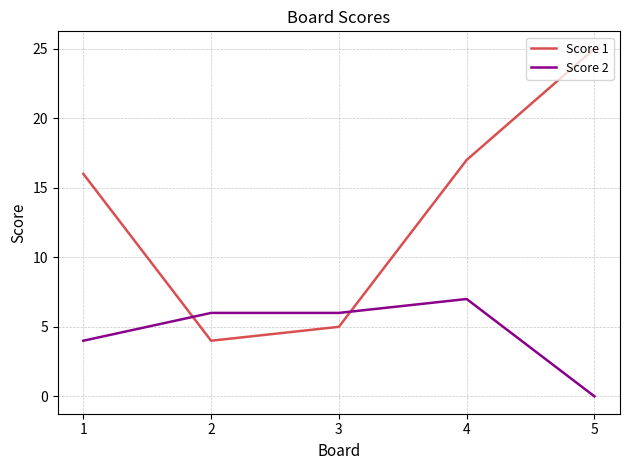

Is it true that Score 2 equals 0 at 5?

True